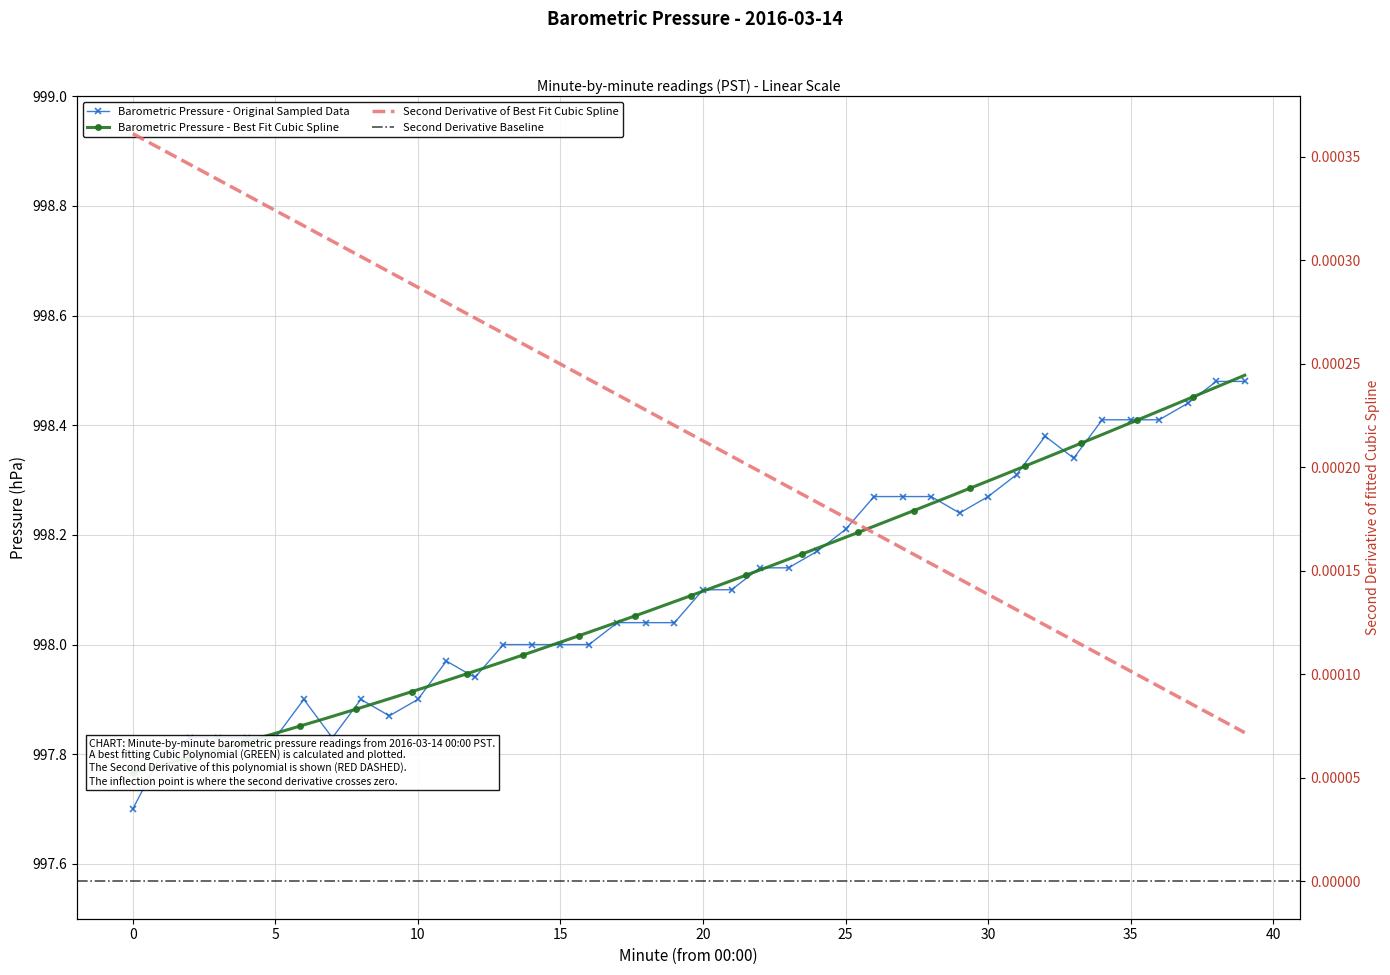

What is the sum of all values?

39924.1